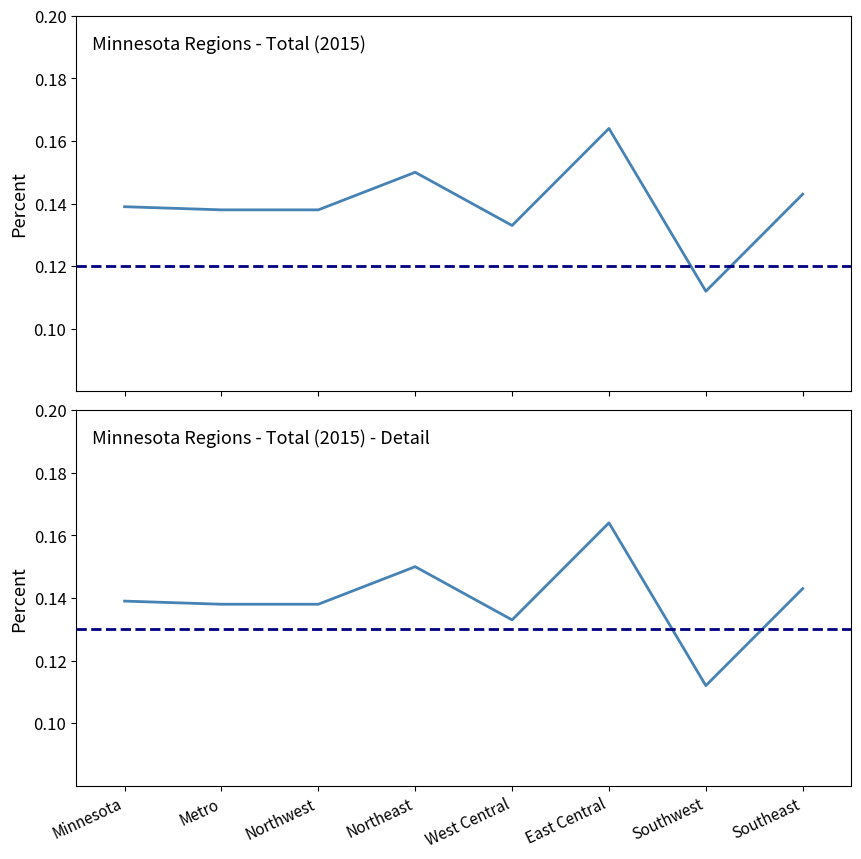

Rank the categories by value from lowest to highest.

Southwest, West Central, Metro, Northwest, Minnesota, Southeast, Northeast, East Central